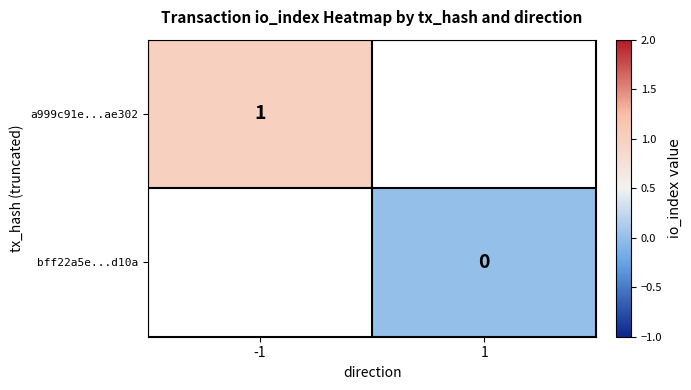

True or false: a999c91e...ae302 has a value of 0 at -1.

False